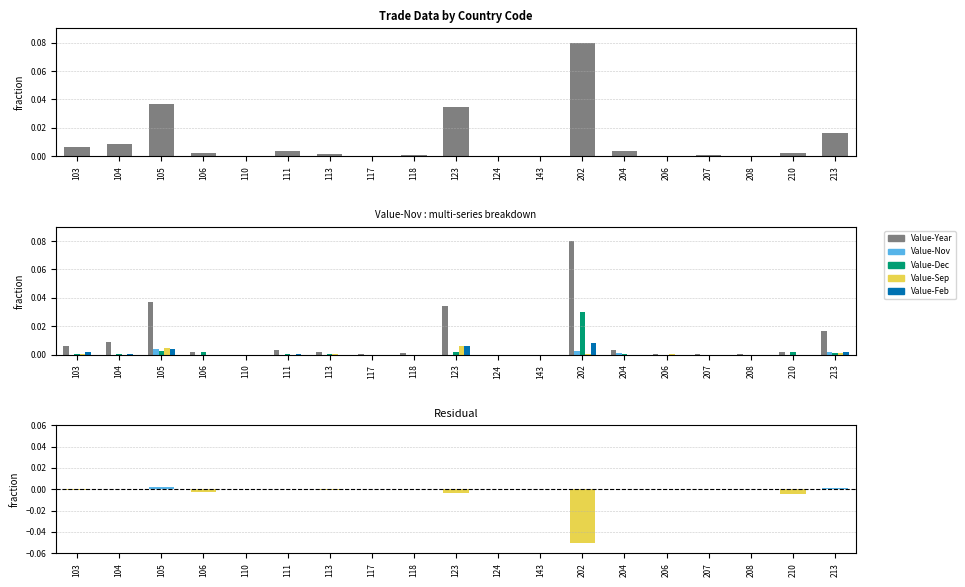

The Value-Sep series shows 0.0 at 202. True or false?

True